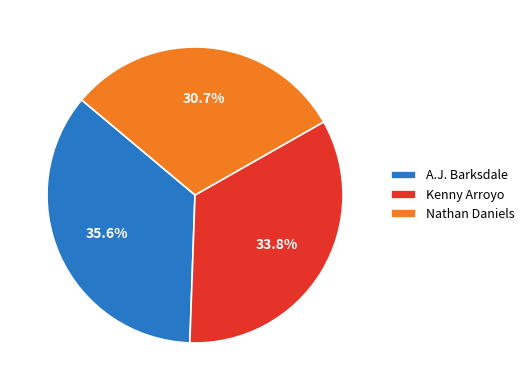

Is it true that A.J. Barksdale is 36% of the pie?

True